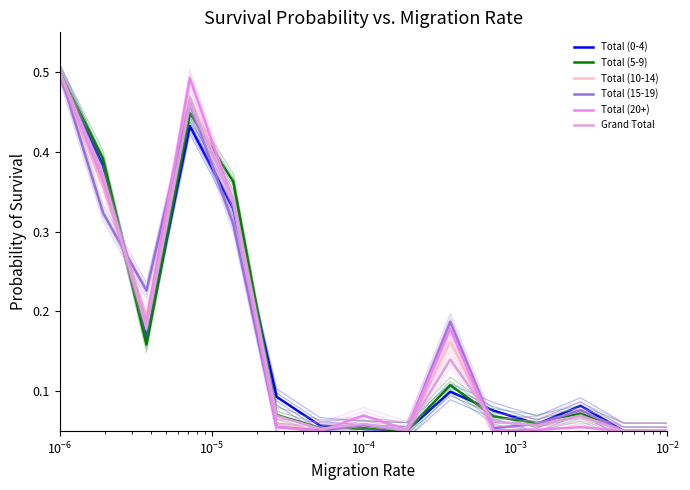

What are all the series names shown in the legend?

Total (0-4), Total (5-9), Total (10-14), Total (15-19), Total (20+), Grand Total